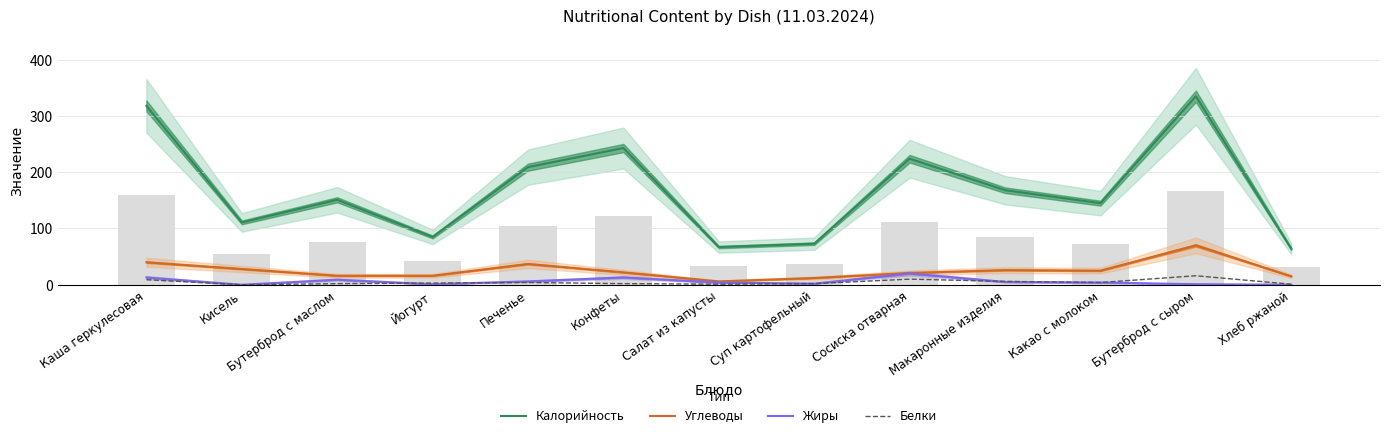

At Бутерброд с маслом, list the series in order from smallest to largest.

Белки, Жиры, Углеводы, Калорийность